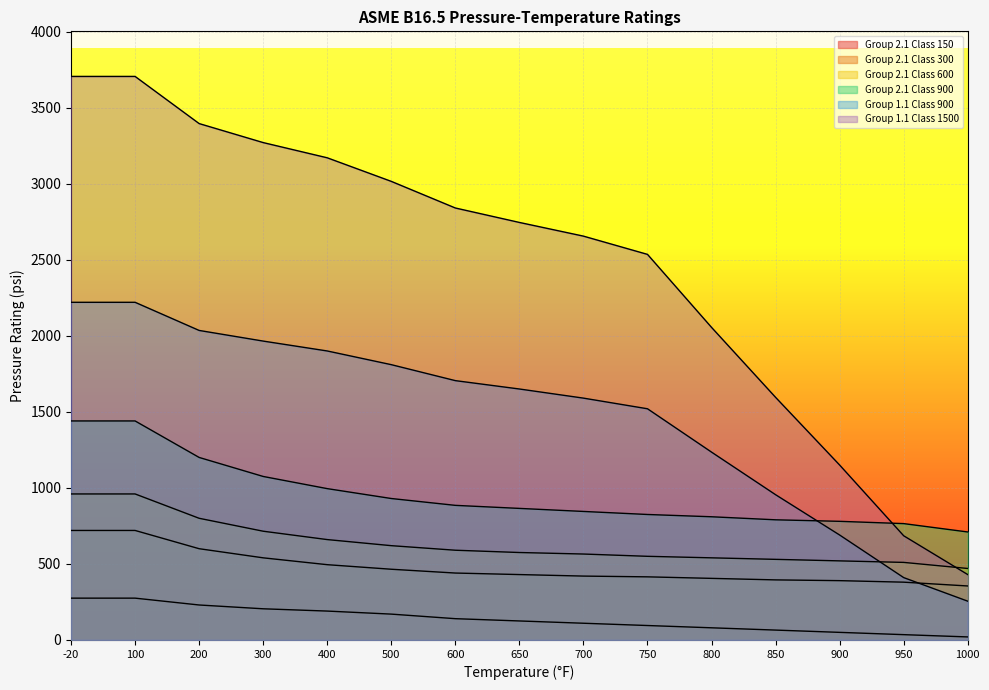

List the labels in order of Group 2.1 Class 900 value, largest first.

-20, 100, 200, 300, 400, 500, 600, 650, 700, 750, 800, 850, 900, 950, 1000